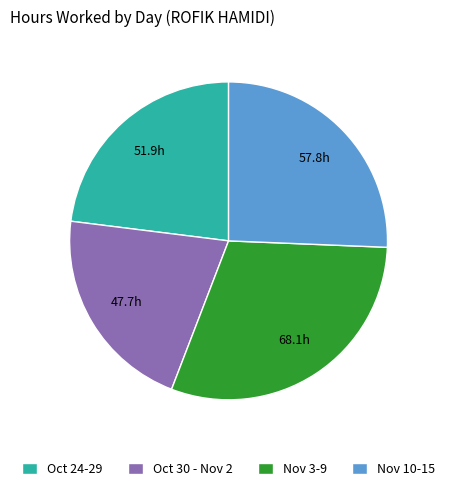

Count the number of slices in the pie.

4